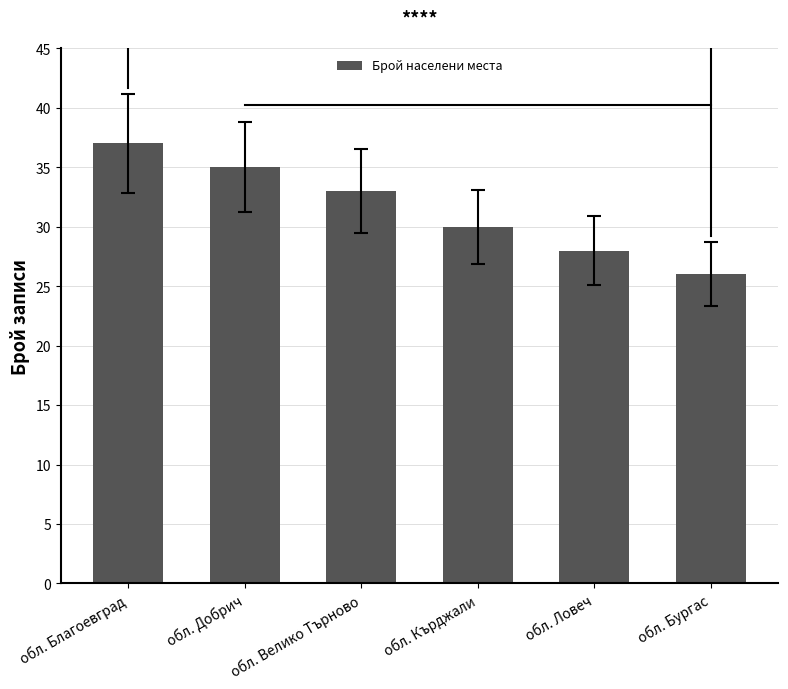

At which label does the data first exceed 33?

обл. Благоевград